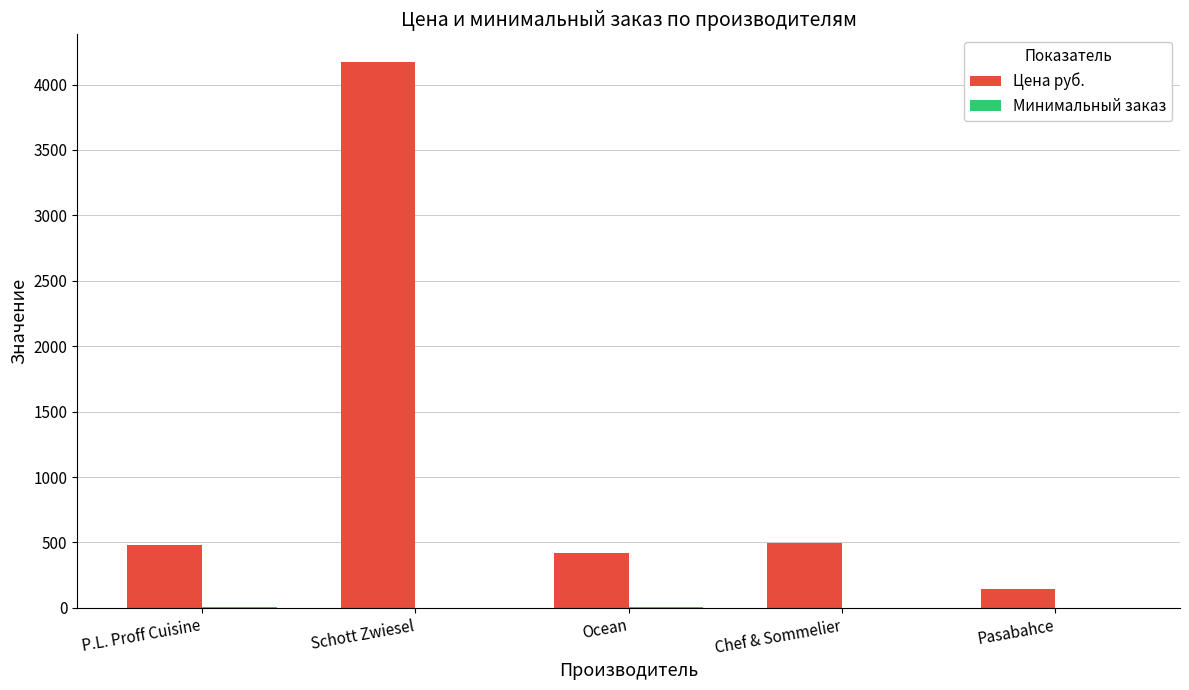

How many data points does each series have?

5